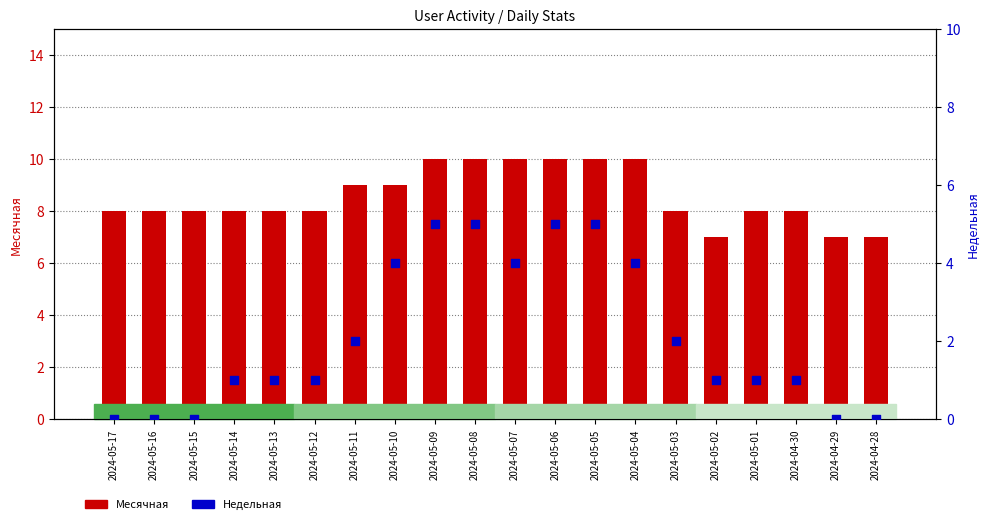

What are all the series names shown in the legend?

Месячная, Недельная